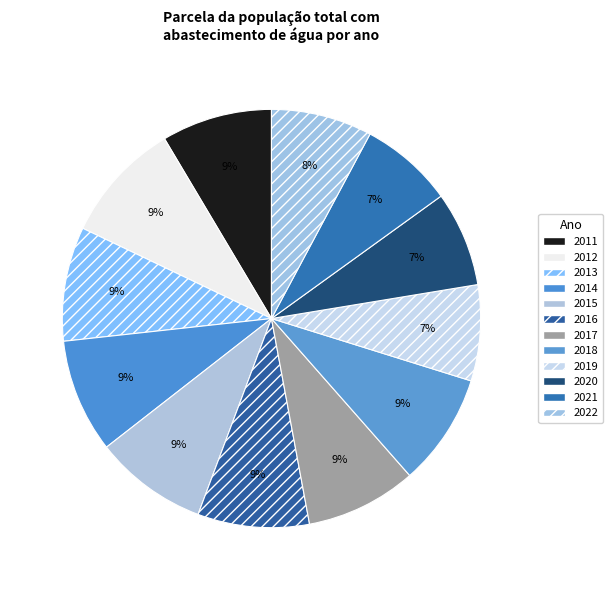

Which has a higher value, 2011 or 2016?

2016